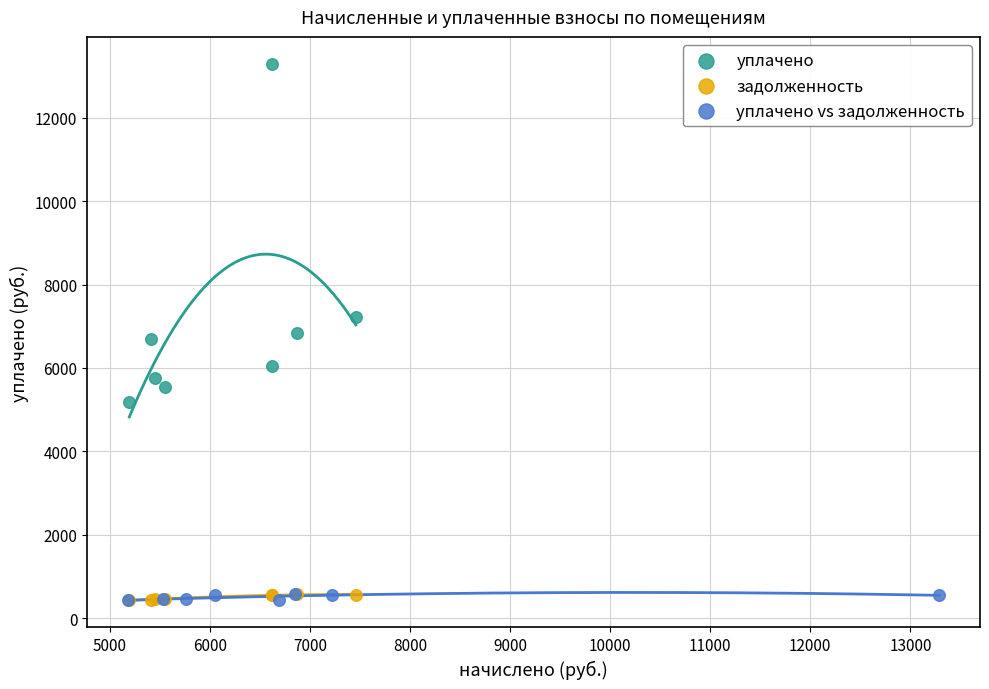

Which series contains the highest Y value?

уплачено